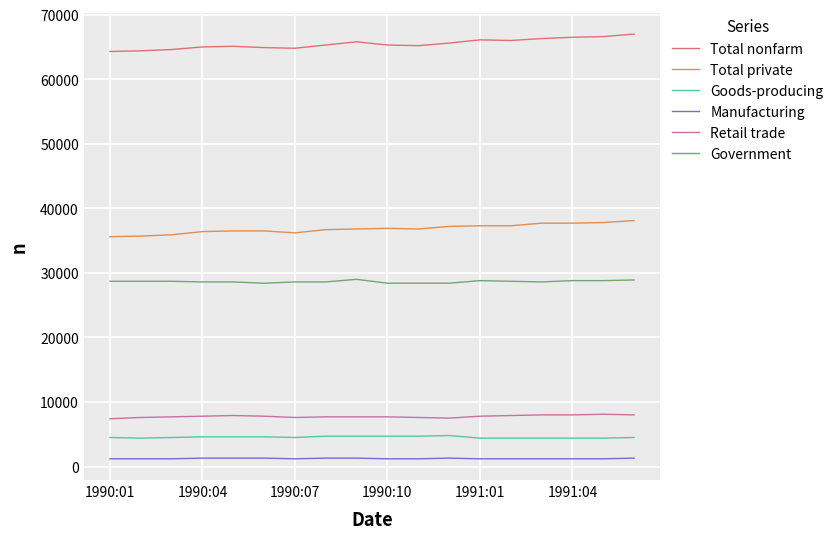

Which series has the largest total across all categories?

Total nonfarm